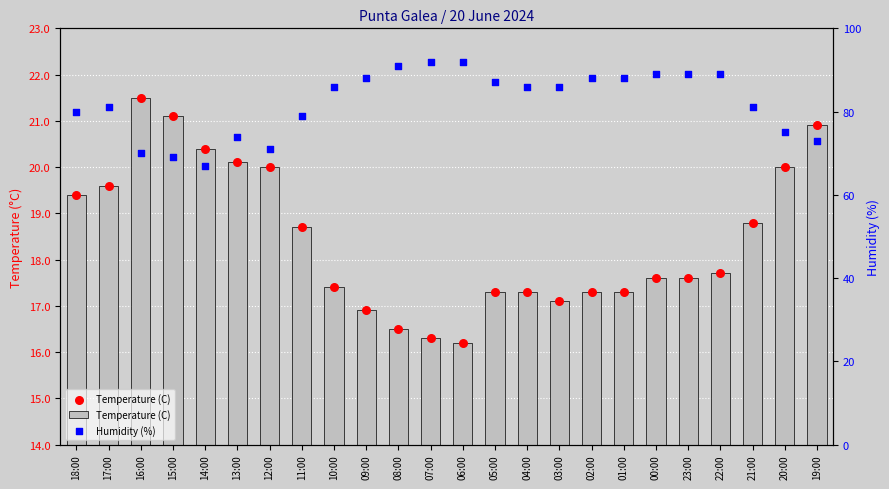

Which series reaches the maximum Y coordinate?

Humidity (%)